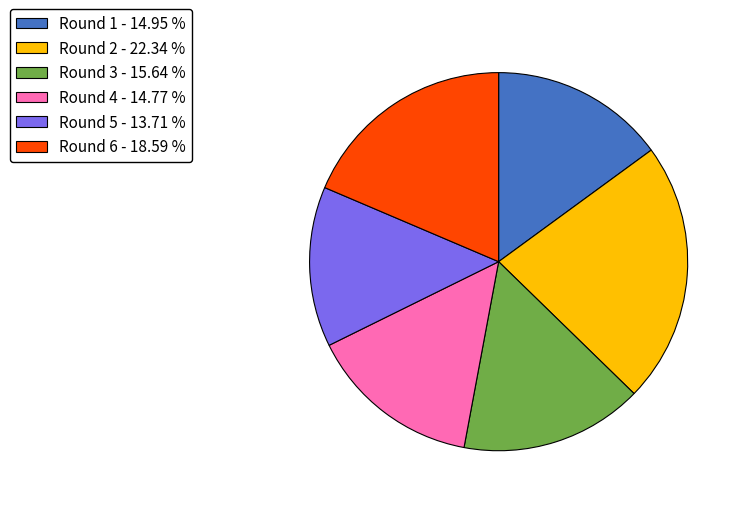

Is the sum of Round 3 - 15.64 % and Round 1 - 14.95 % greater than half?

No